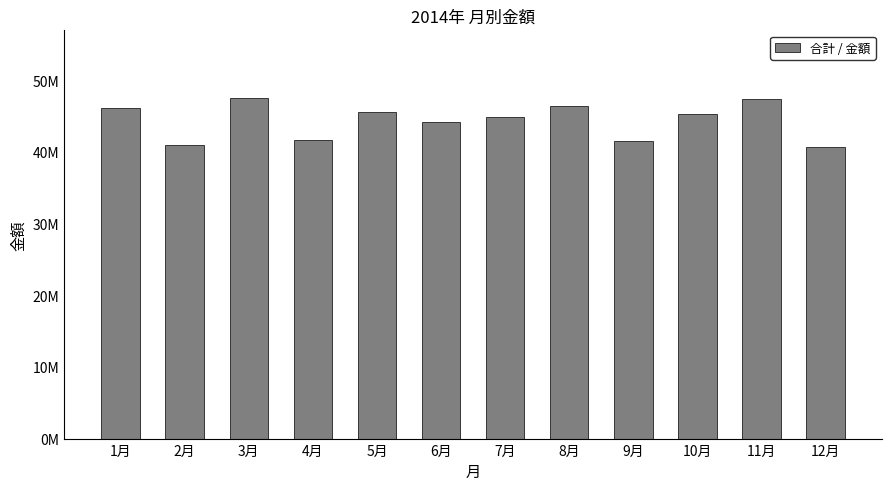

How many series are shown in this chart?

1